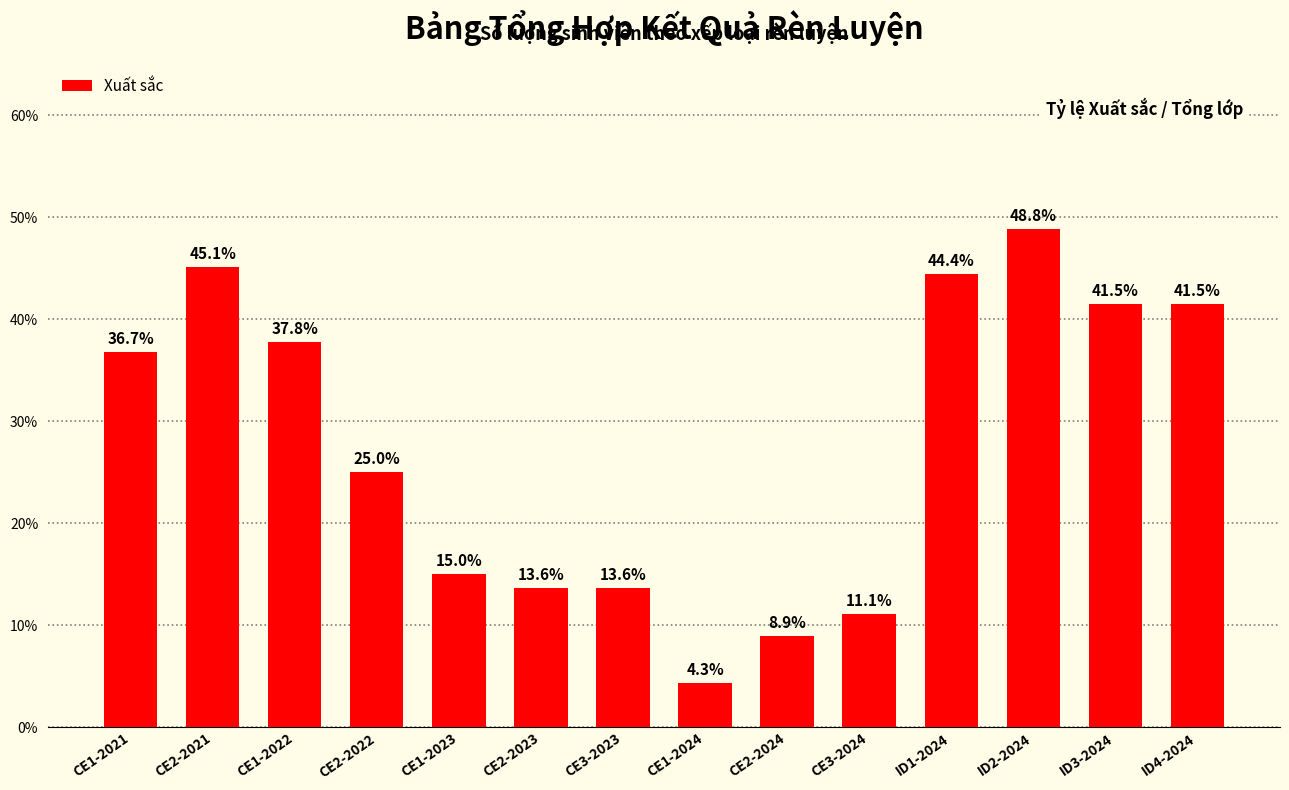

What is the label of the 11th bar from the right?

CE2-2022